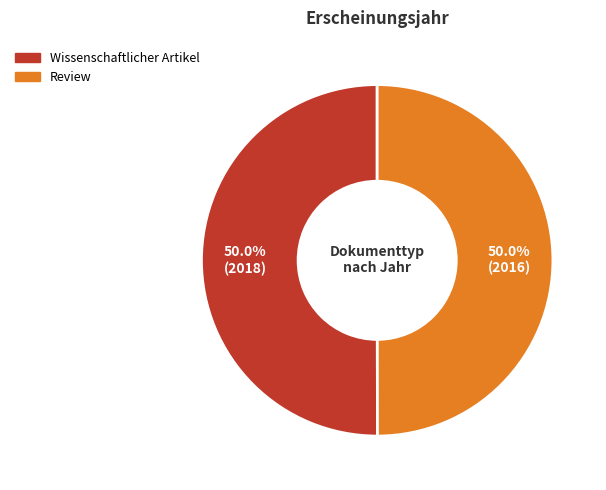

What percentage is the Wissenschaftlicher Artikel slice, to the nearest percent?

50%